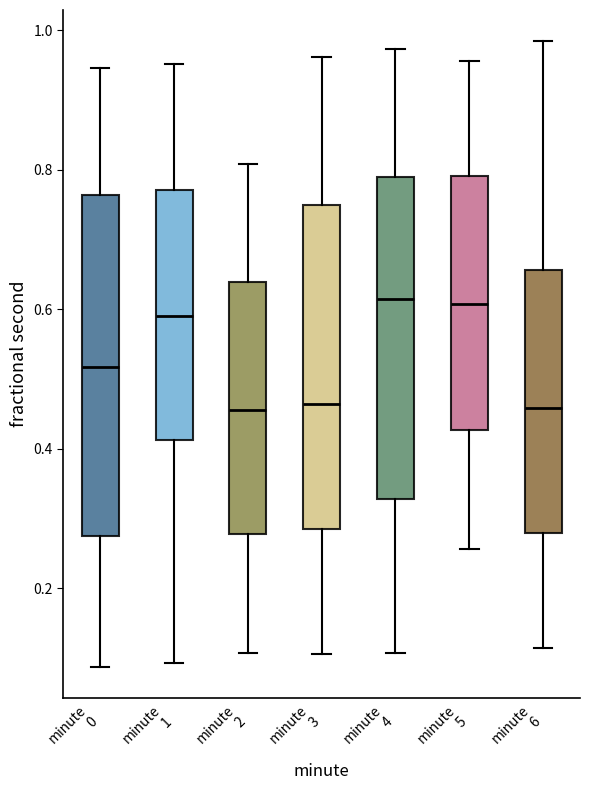

Where does the upper whisker of the box for minute 5 end on the y-axis? The values are not printed on the chart, so give them approximately, as read against the axis.

0.96